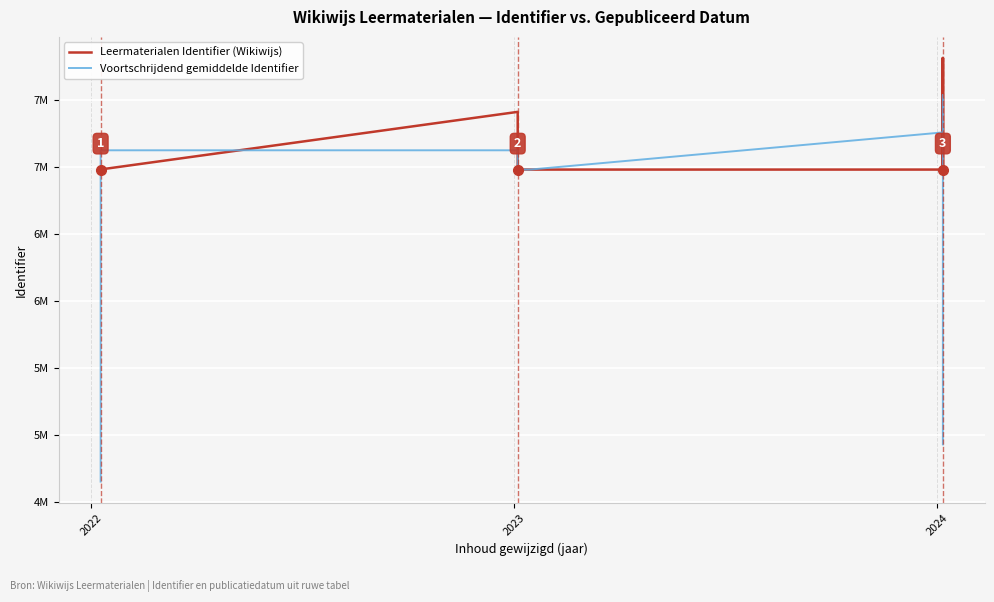

What is the highest value of the Leermaterialen Identifier (Wikiwijs) series?

7808936.0